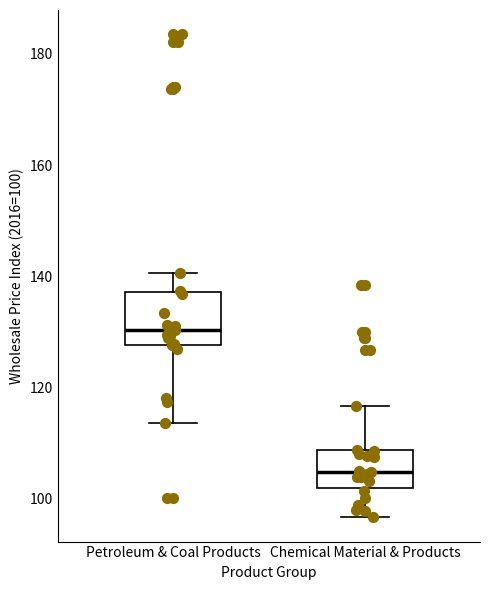

Reading left to right, read every box against the y-axis: the position of its median line, the range the box covers, and the ends of its whiskers. The values are not printed on the chart, so give them approximately, as read against the axis.

Petroleum & Coal Products: median 130, box 128 to 138, whiskers 114 to 140
Chemical Material & Products: median 104, box 102 to 108, whiskers 96 to 116